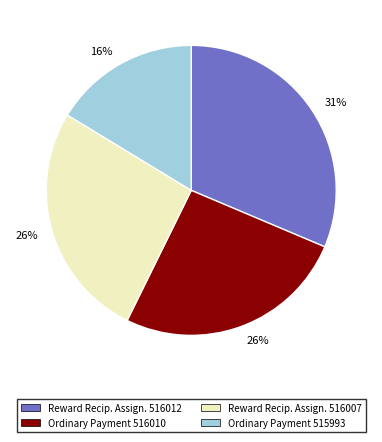

To the nearest percent, what is the average slice percentage?

25%